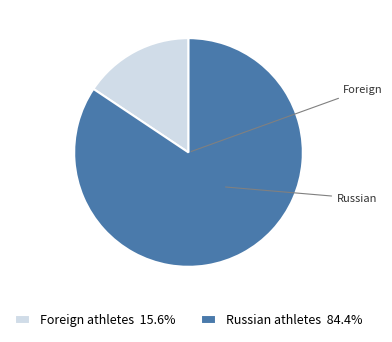

Is there any slice that represents more than half of the pie?

Yes